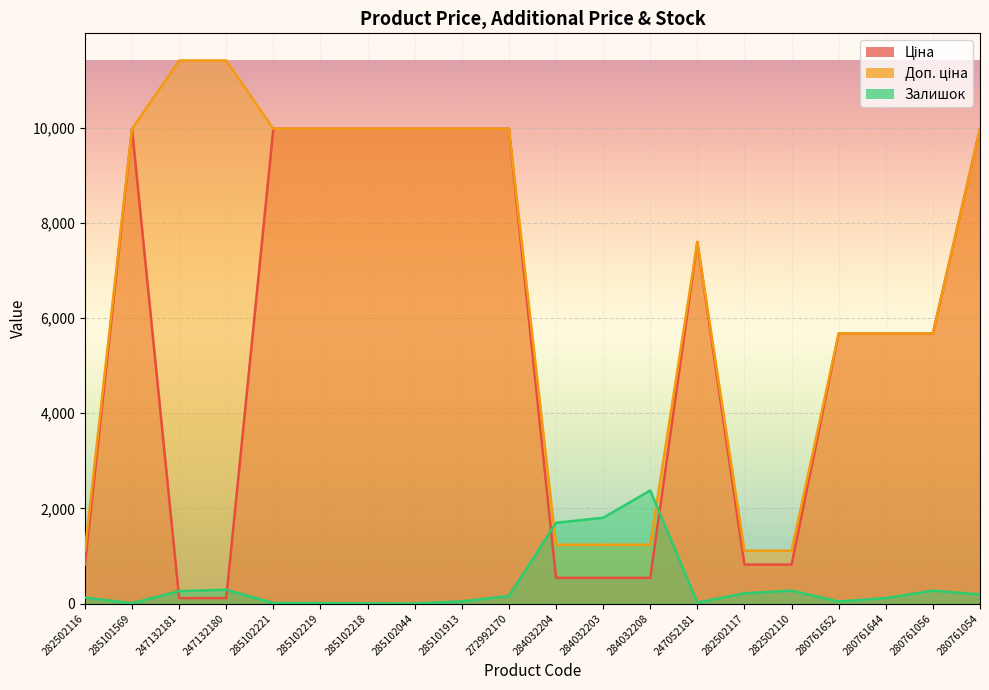

List the labels in order of Ціна value, largest first.

285101569, 285102221, 285102219, 285102218, 285102044, 285101913, 272992170, 280761054, 247052181, 280761652, 280761644, 280761056, 282502116, 282502117, 282502110, 284032204, 284032203, 284032208, 247132181, 247132180